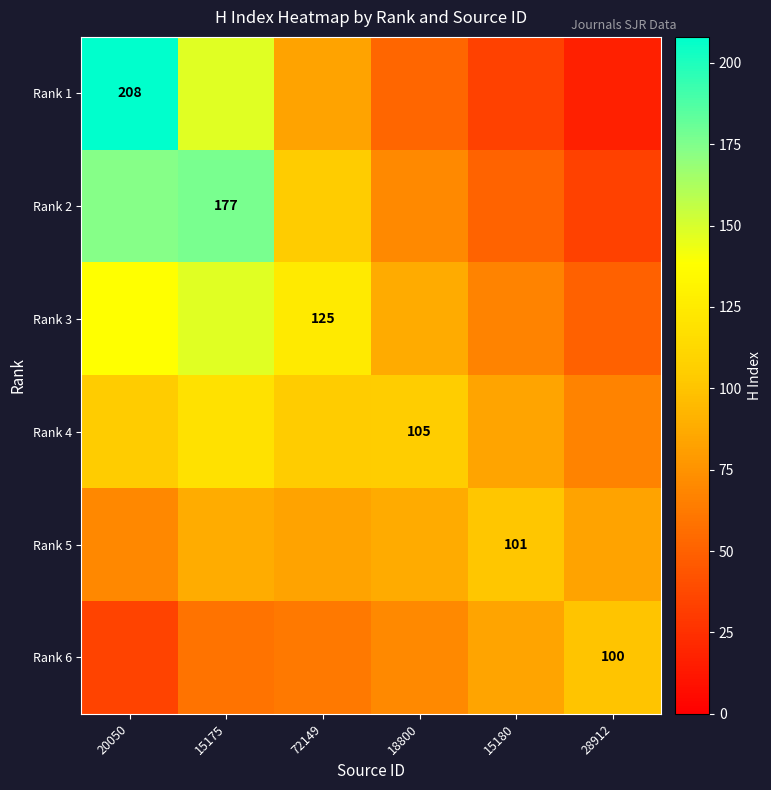

Count the number of categories in the chart.

6